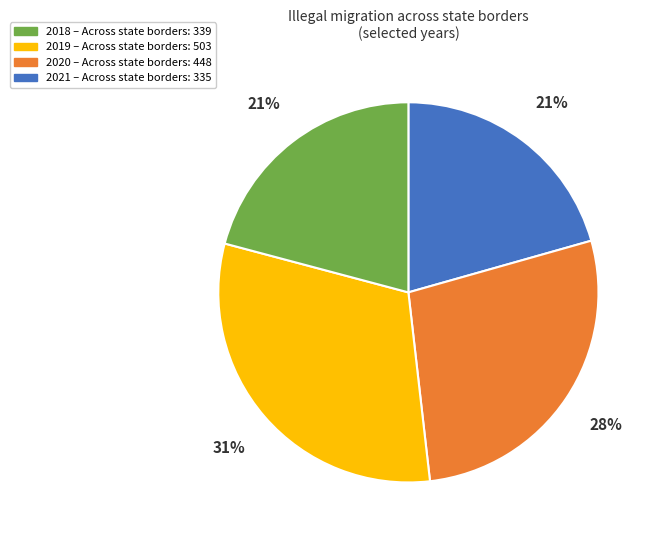

To the nearest percent, what is the difference between the largest and smallest slice percentages?

10%